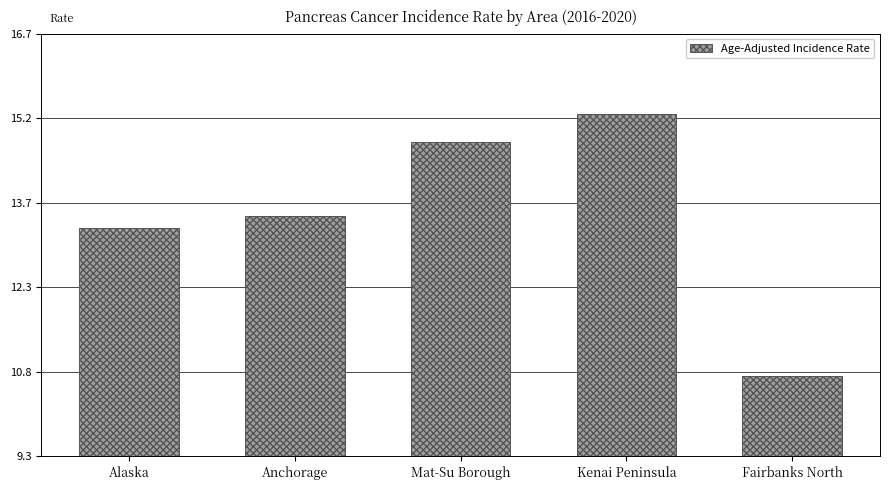

List the labels in order of value, smallest first.

Fairbanks North, Alaska, Anchorage, Mat-Su Borough, Kenai Peninsula